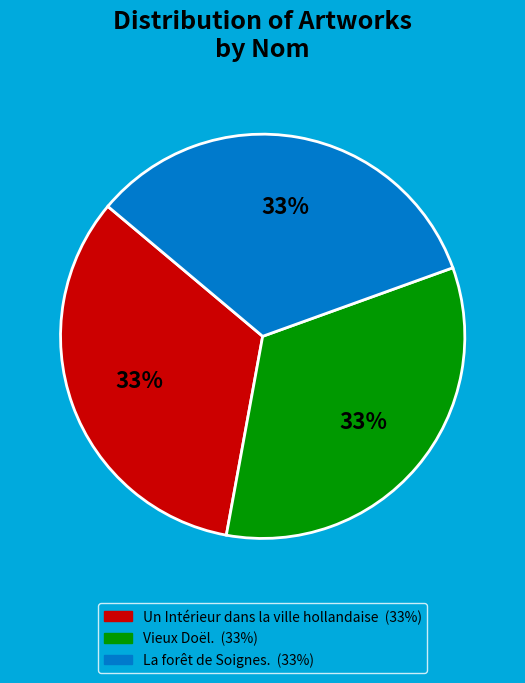

Do Vieux Doël. and La forêt de Soignes. together represent more than half of the pie?

Yes